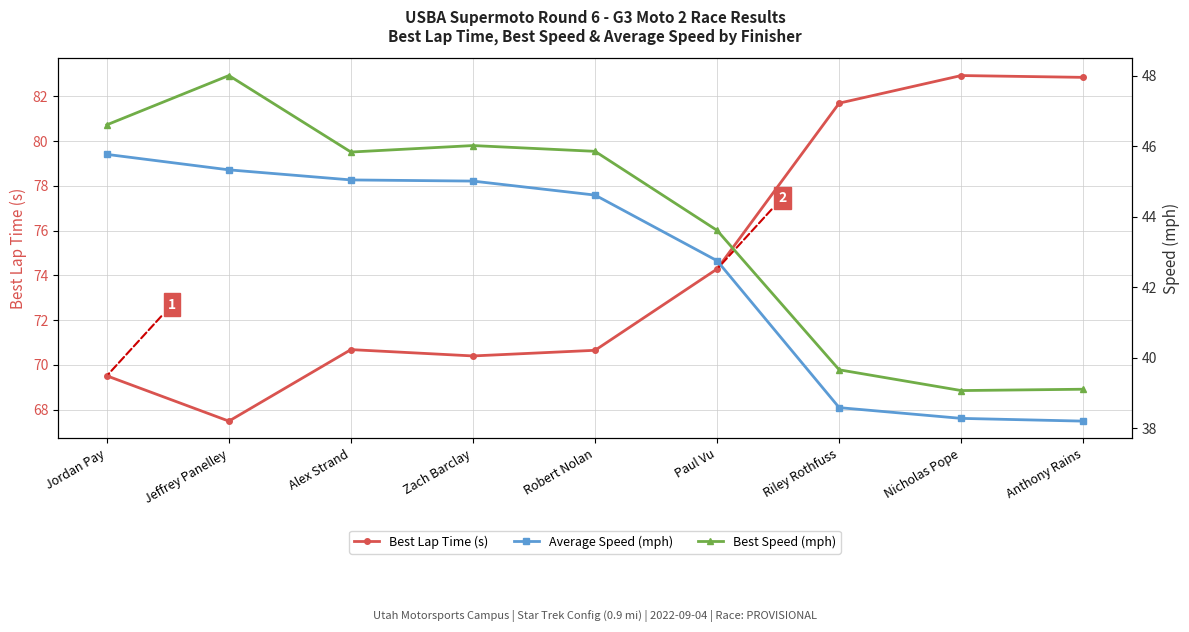

At which category does Best Speed (mph) reach its first local peak?

Jeffrey Panelley